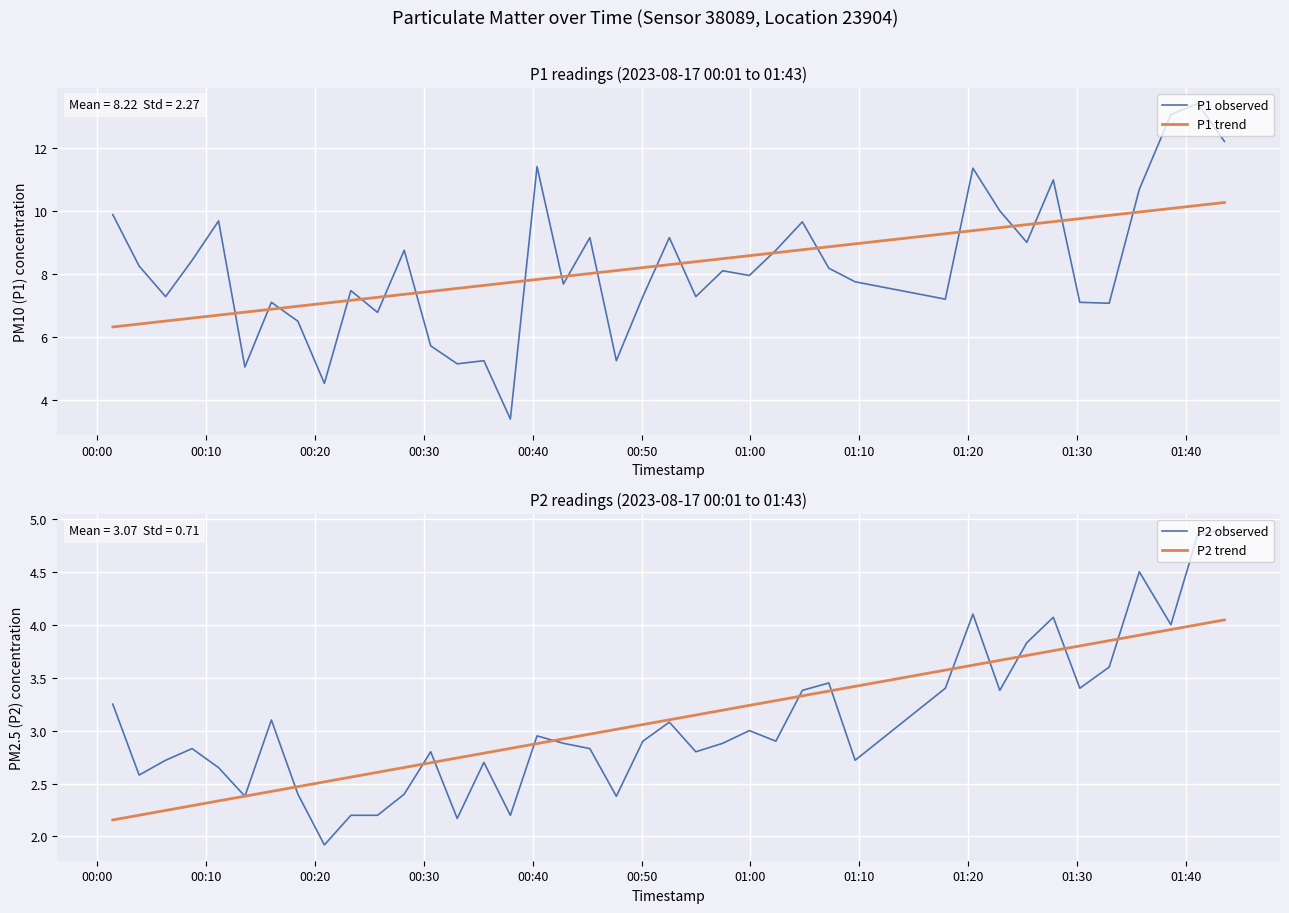

What is the lowest value of the P1 observed series?

3.4